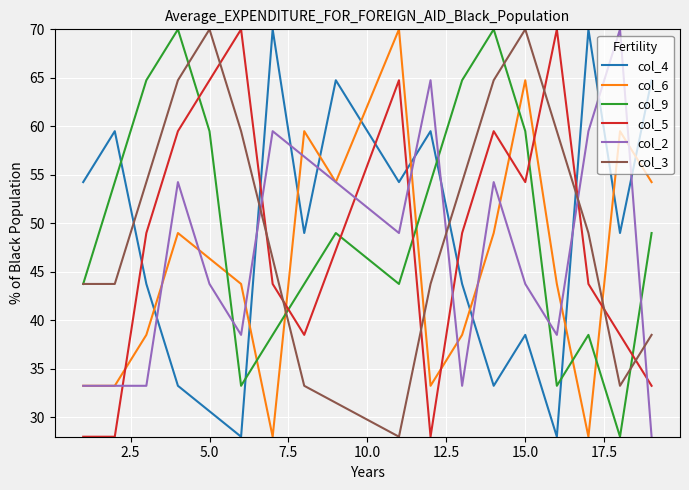

What is the maximum value for col_5?

70.0